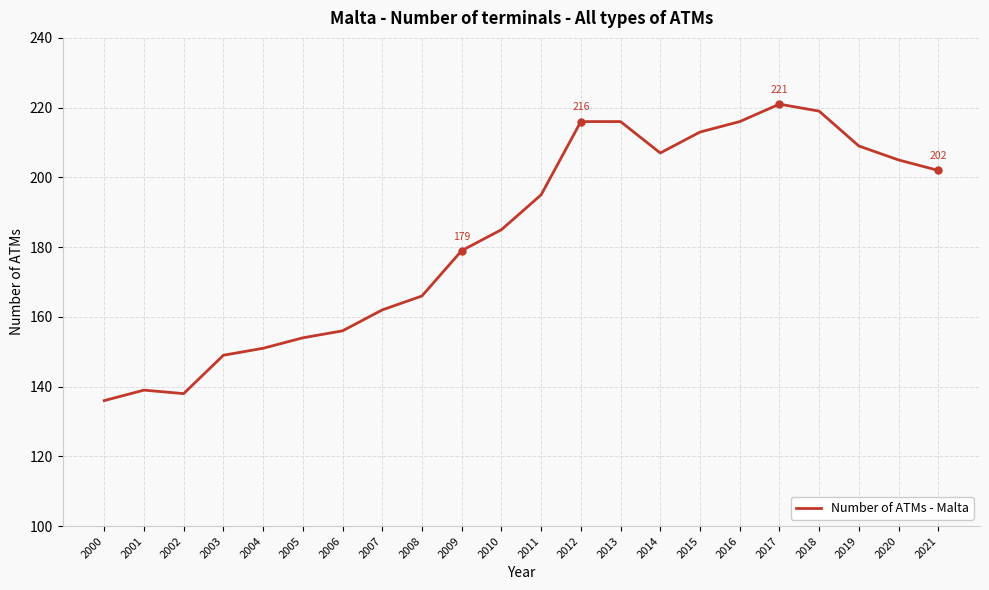

Is it true that the value at 2003 is 30?

False